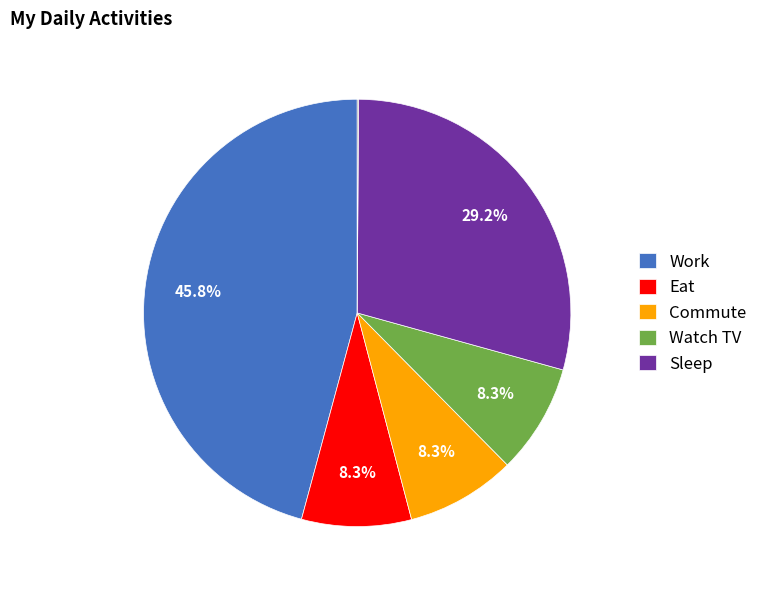

Is there a majority slice in this chart?

No